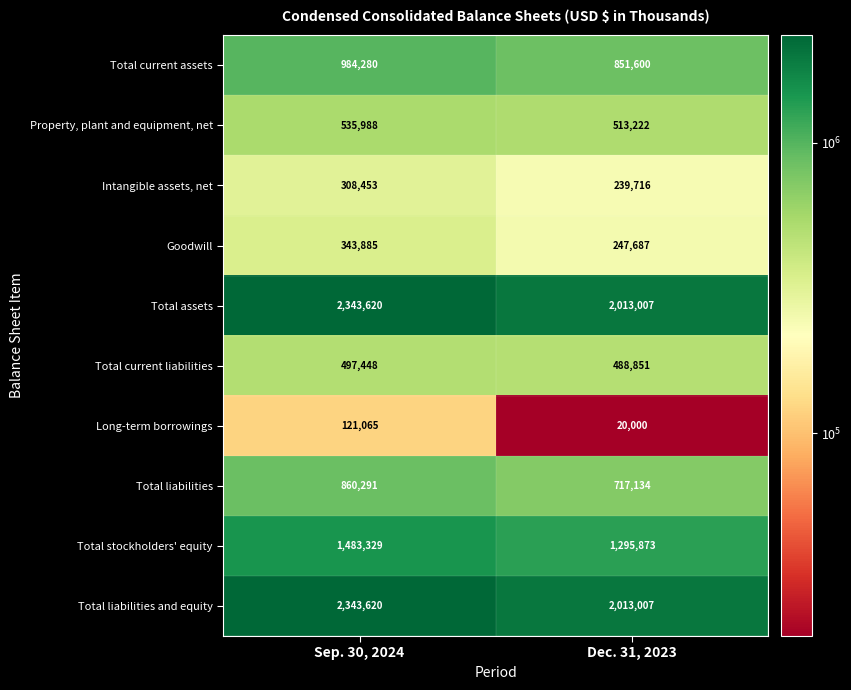

Rank the categories by Total current liabilities value from lowest to highest.

Dec. 31, 2023, Sep. 30, 2024